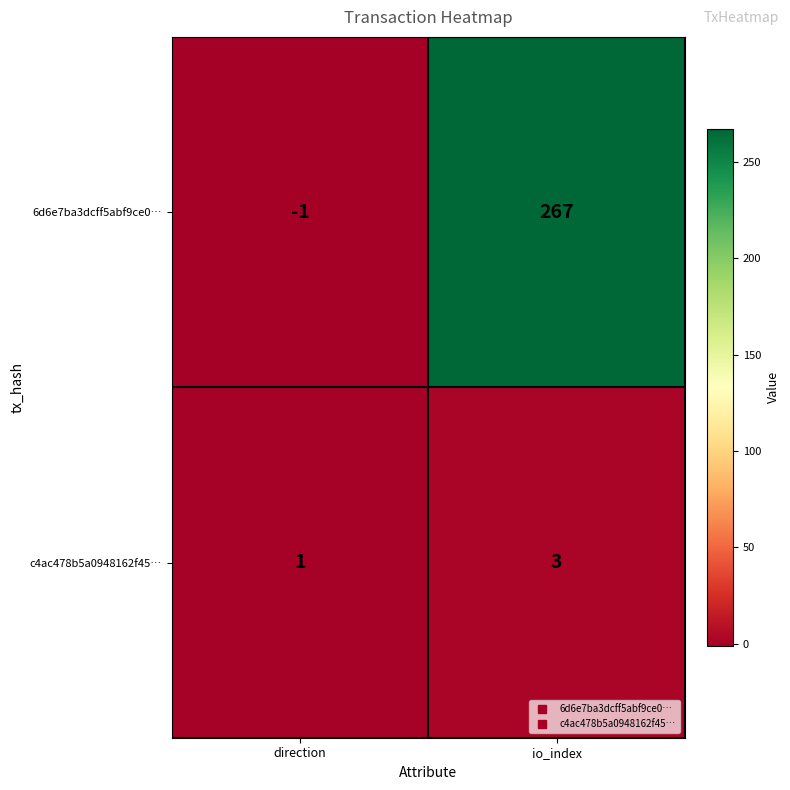

Where is 6d6e7ba3dcff5abf9ce0… nearest to the value 133?

direction